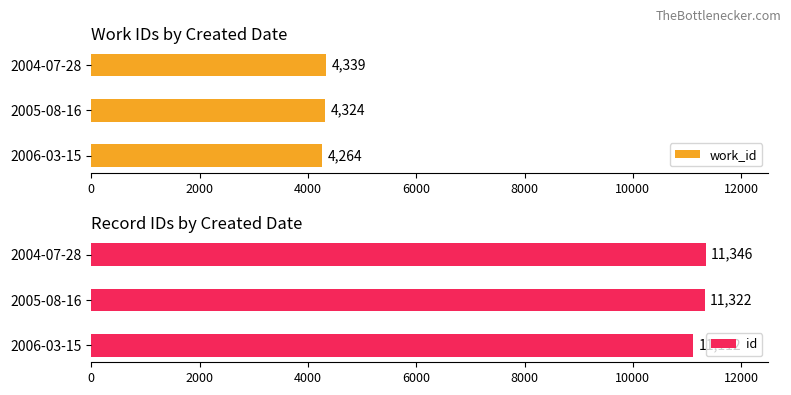

Is it true that work_id equals 6128 at 2006-03-15?

False